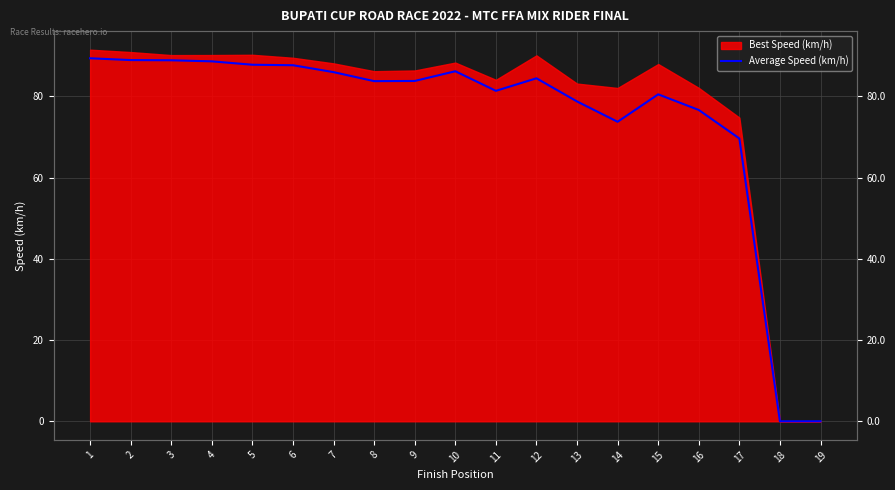

The chart shows a value of 0.0 at 18. True or false?

True